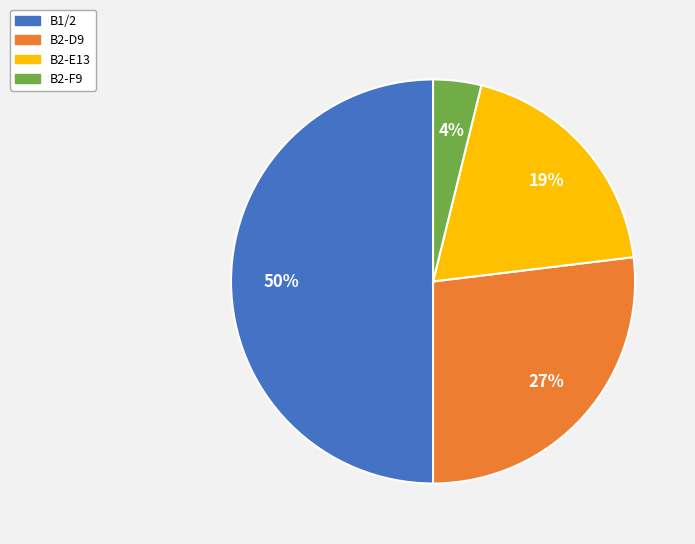

True or false: B1/2 accounts for 50% of the total.

True